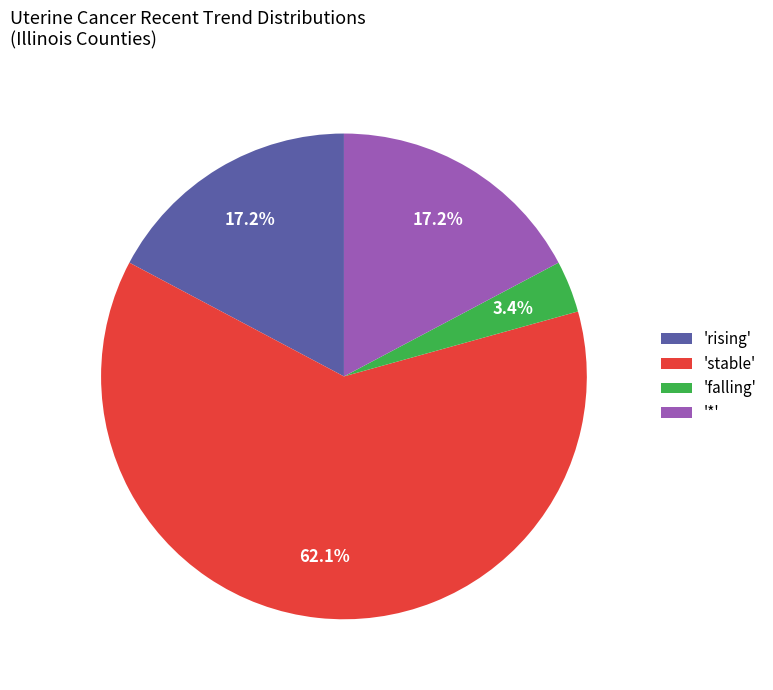

Which slice represents more than half of the pie?

'stable'